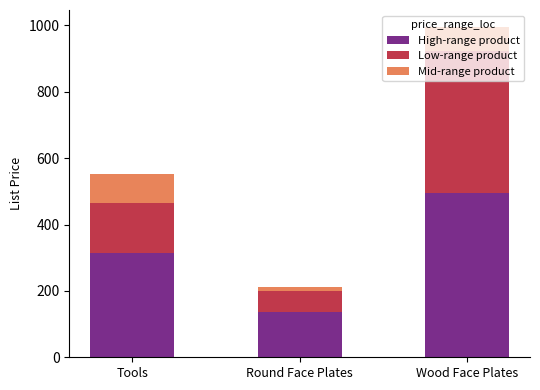

The value of High-range product at Tools is 437.4. True or false?

False